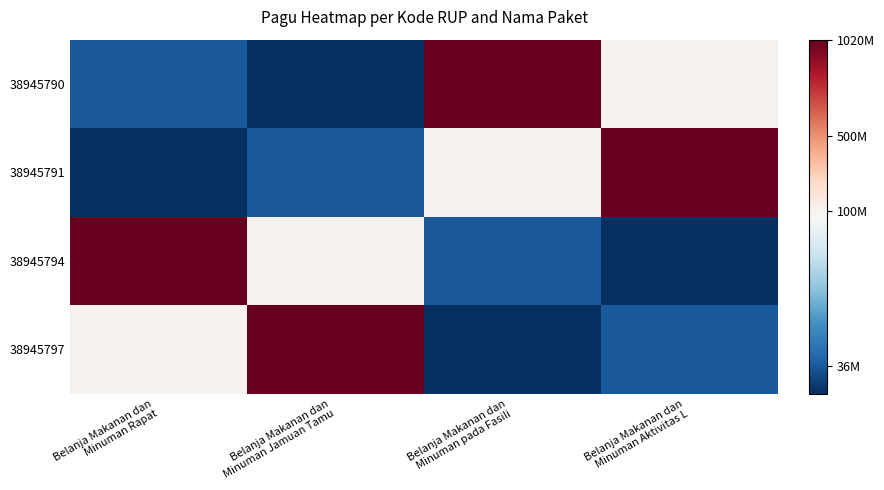

Which series has the largest total across all categories?

38945790